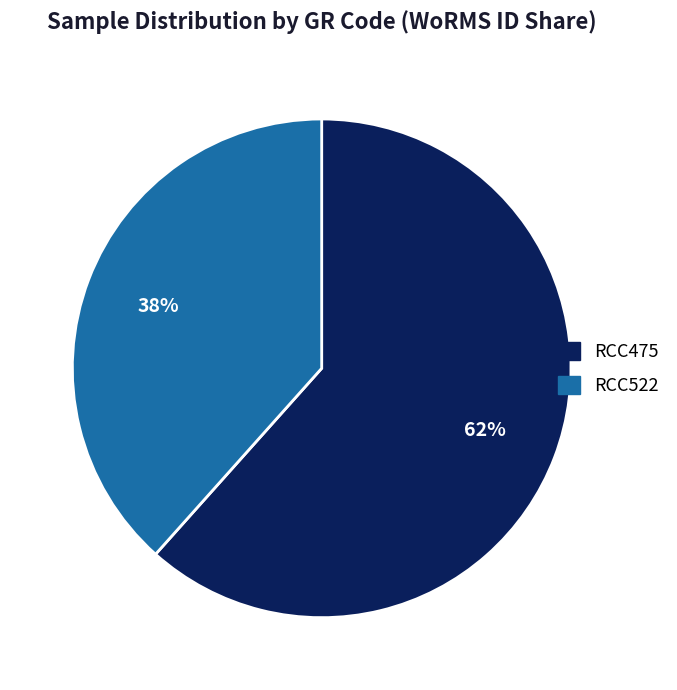

What is the smallest slice in the pie chart?

RCC522